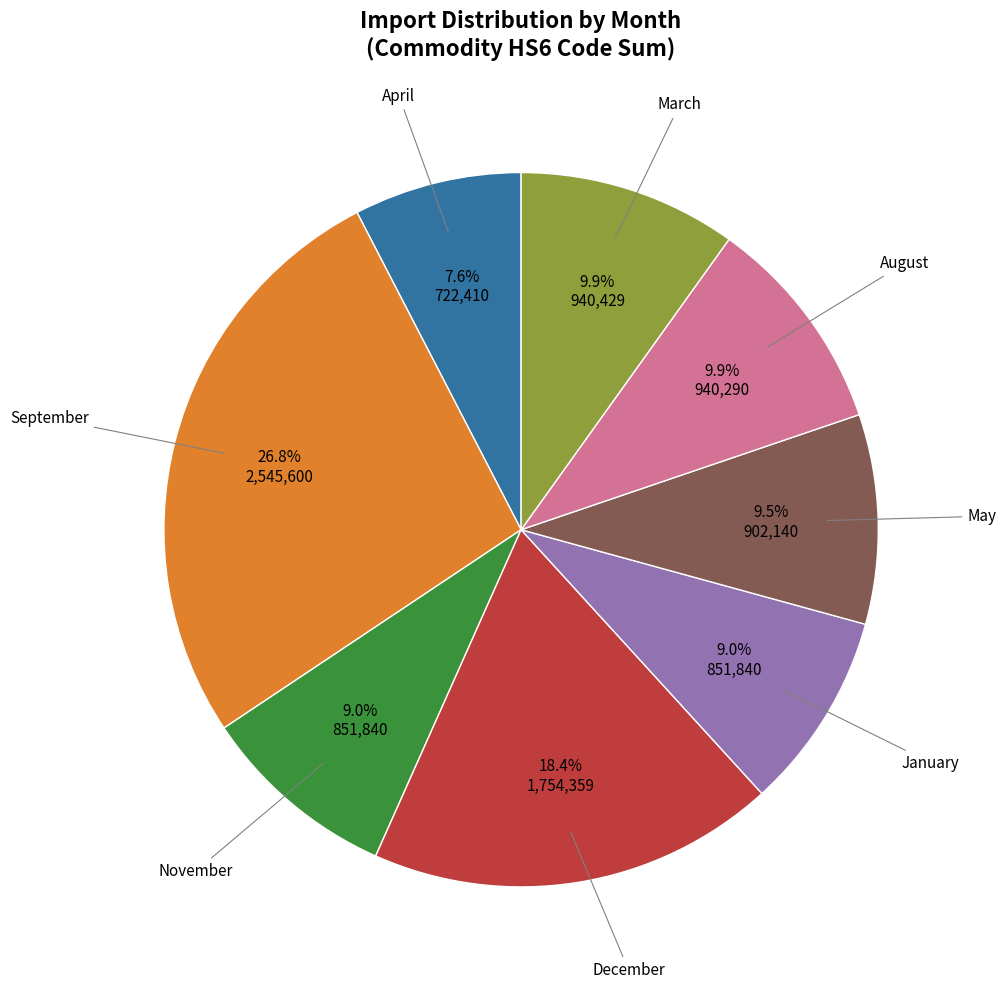

Is there a majority slice in this chart?

No